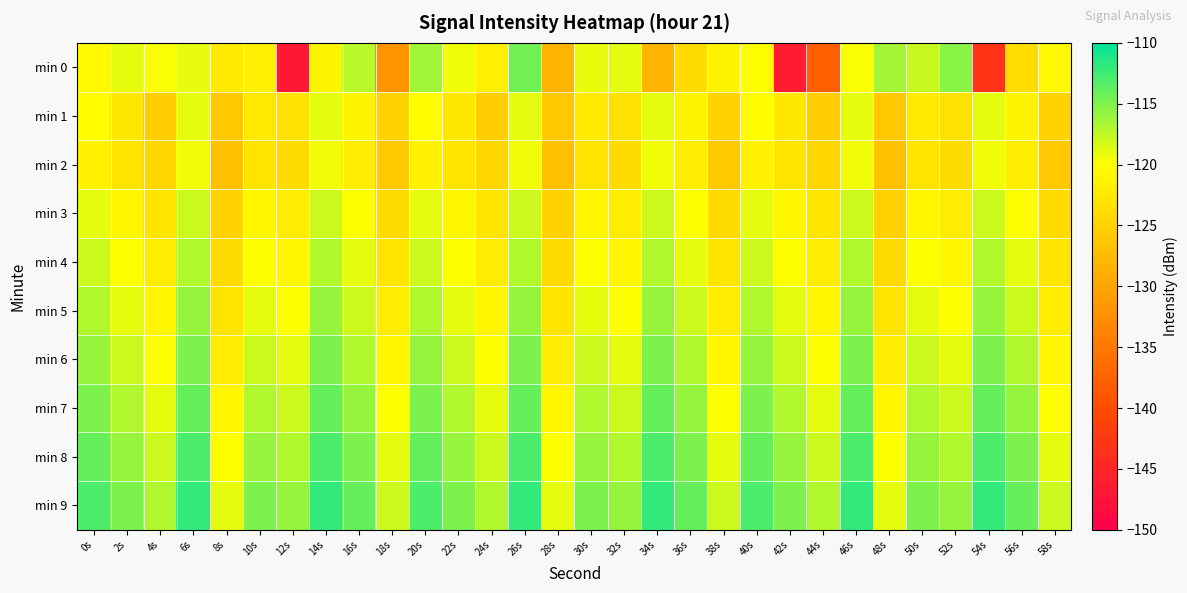

What is the difference between the highest and lowest values at 2s?

8.0